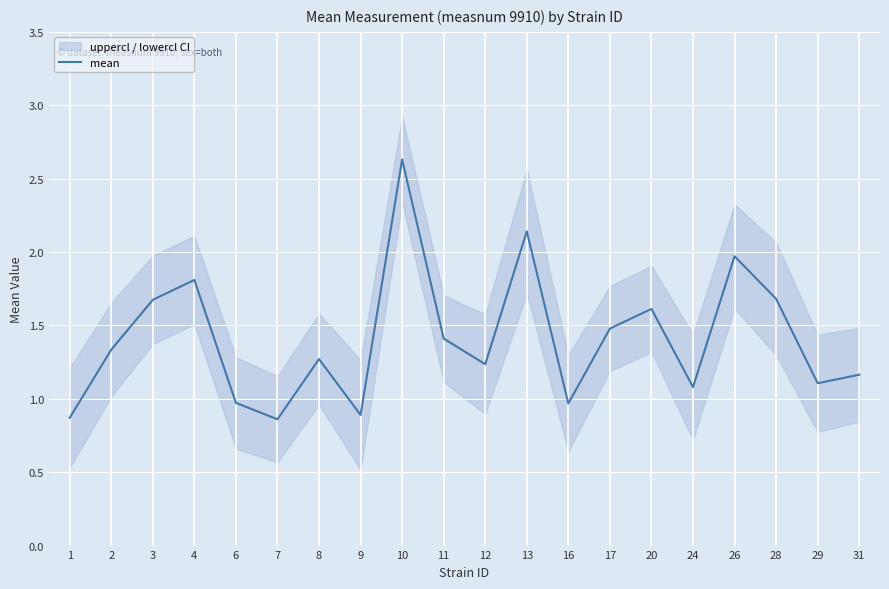

Read the value at 12.

1.2